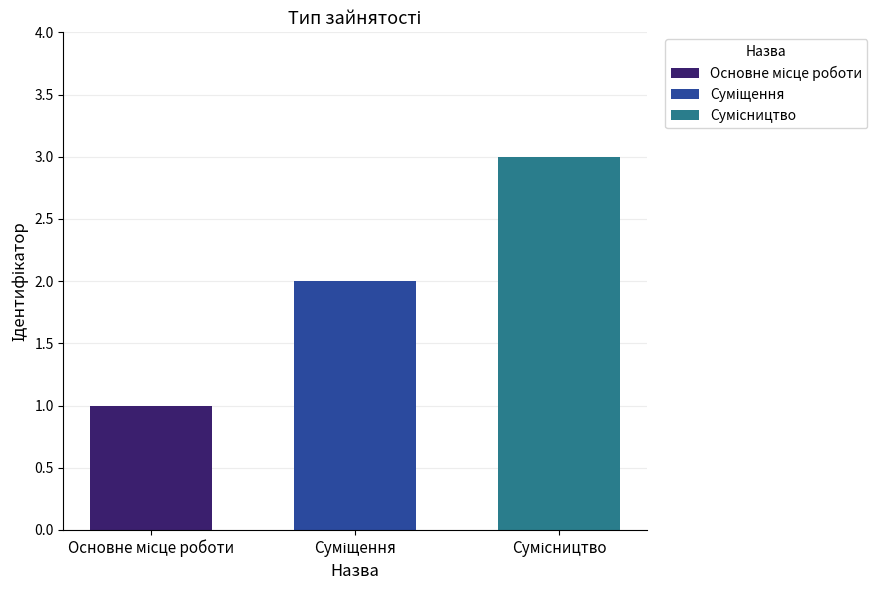

What is the greatest value displayed?

3